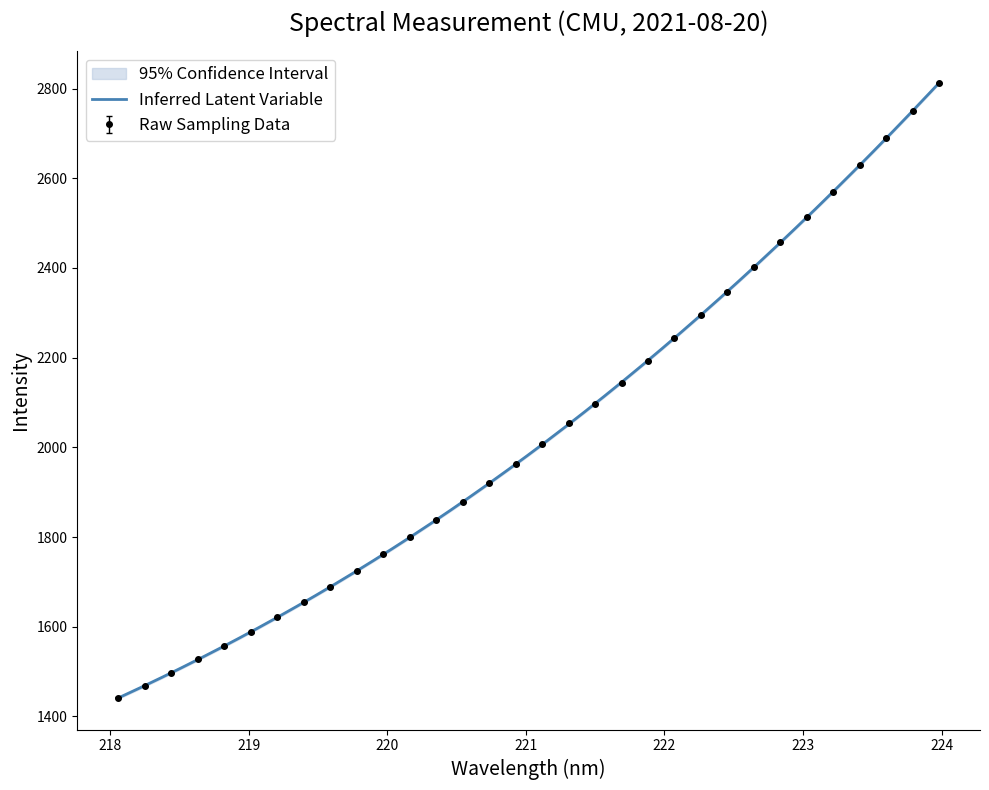

What is the difference between the values at 218.0596 and 220.9264?

519.7